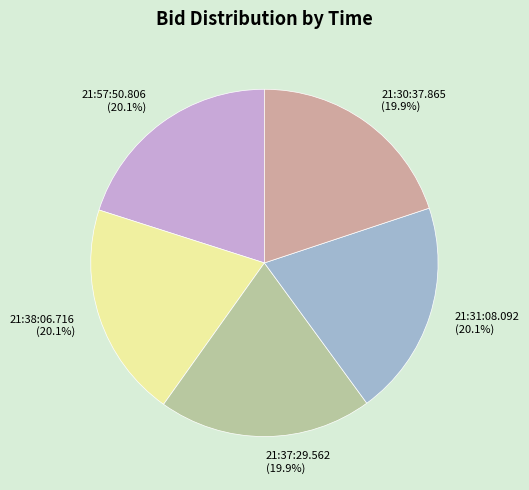

Is it true that 21:30:37.865 is 32% of the pie?

False